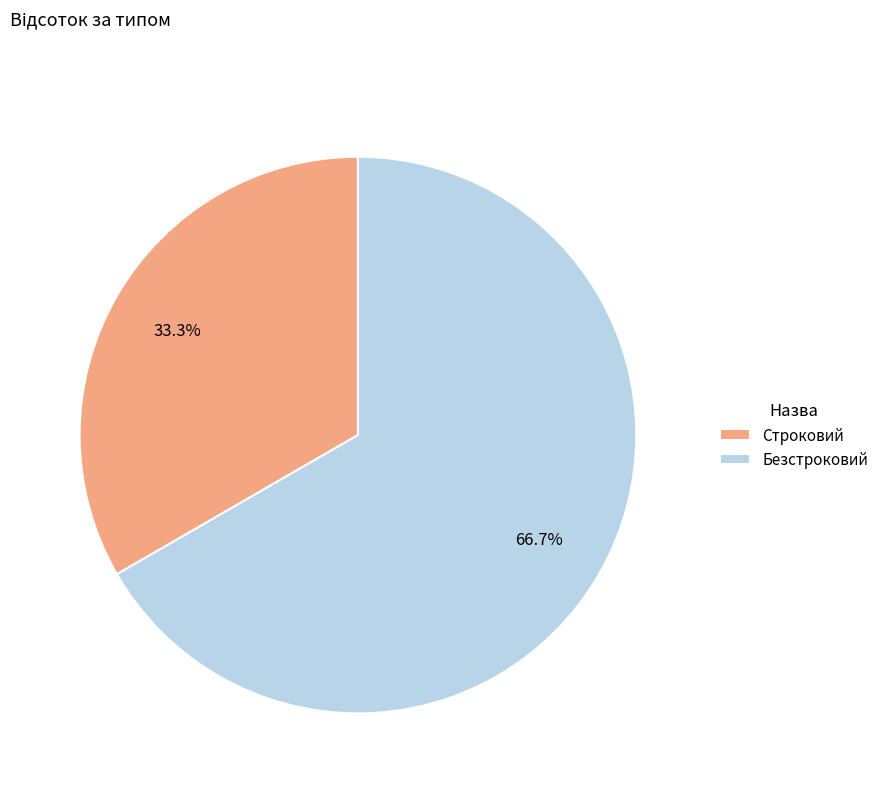

True or false: Строковий accounts for 33% of the total.

True